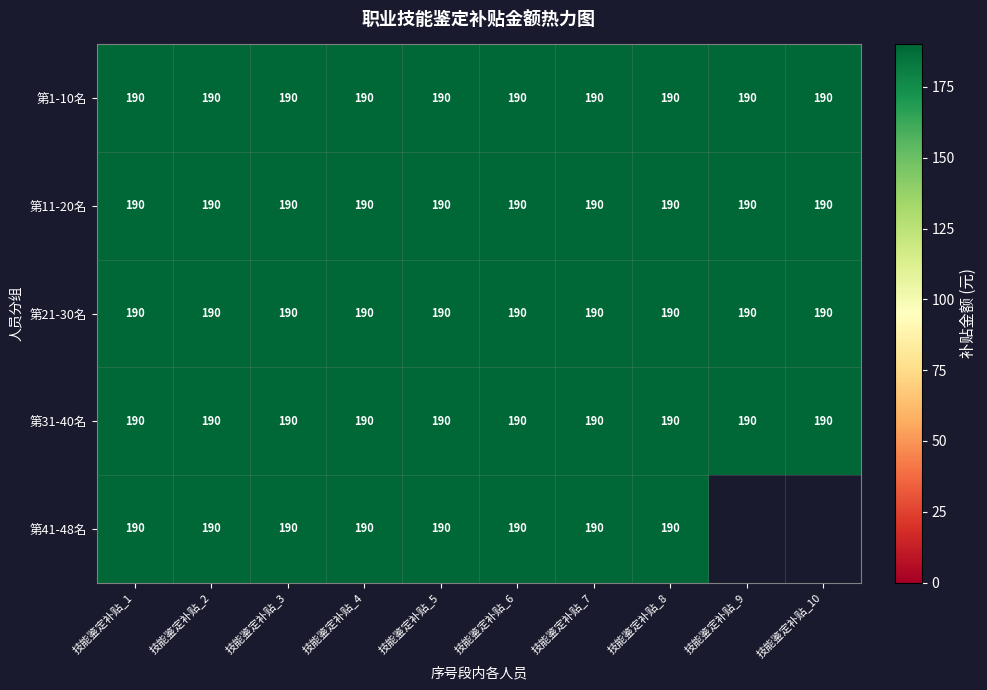

The 11-20 series shows 109 at 宗普香. True or false?

False